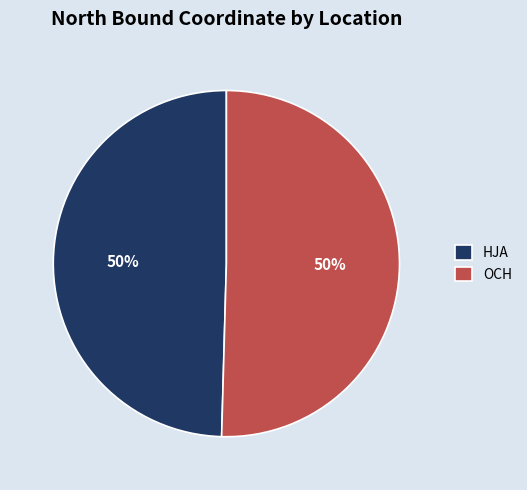

To the nearest percent, what portion does OCH represent?

50%